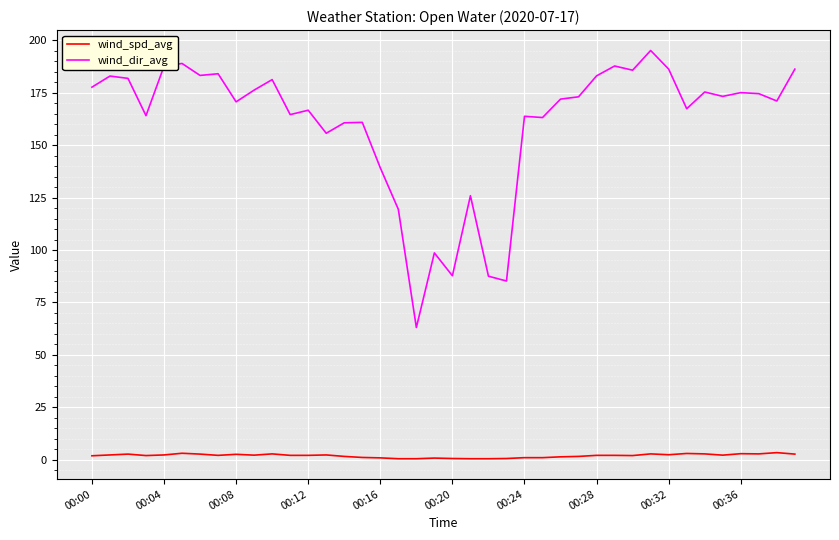

List the series in order of their peak value, lowest first.

wind_spd_avg, wind_dir_avg